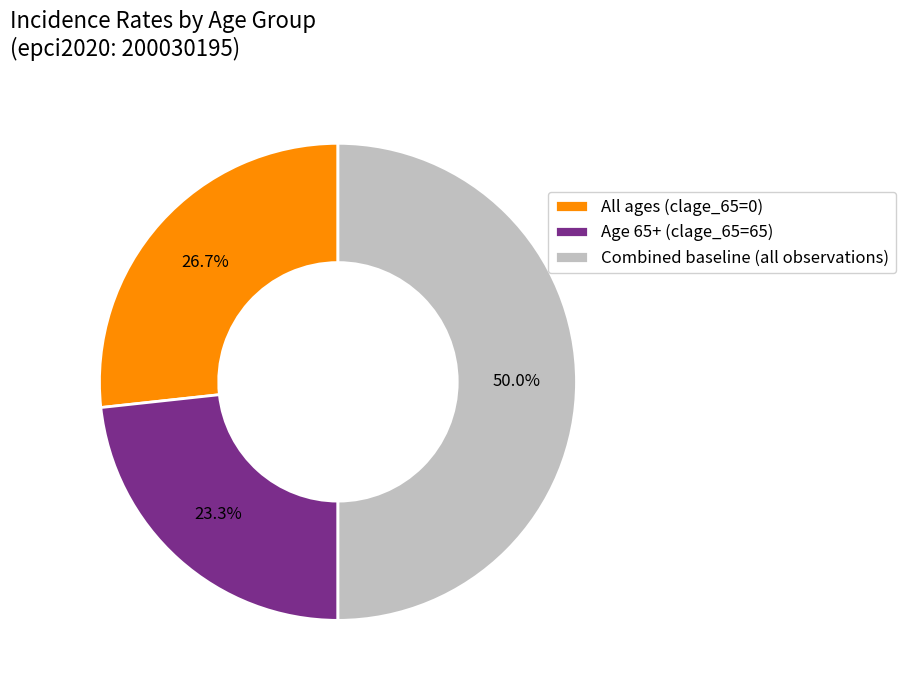

Rank the categories by value from highest to lowest.

Combined baseline (all observations), All ages (clage_65=0), Age 65+ (clage_65=65)